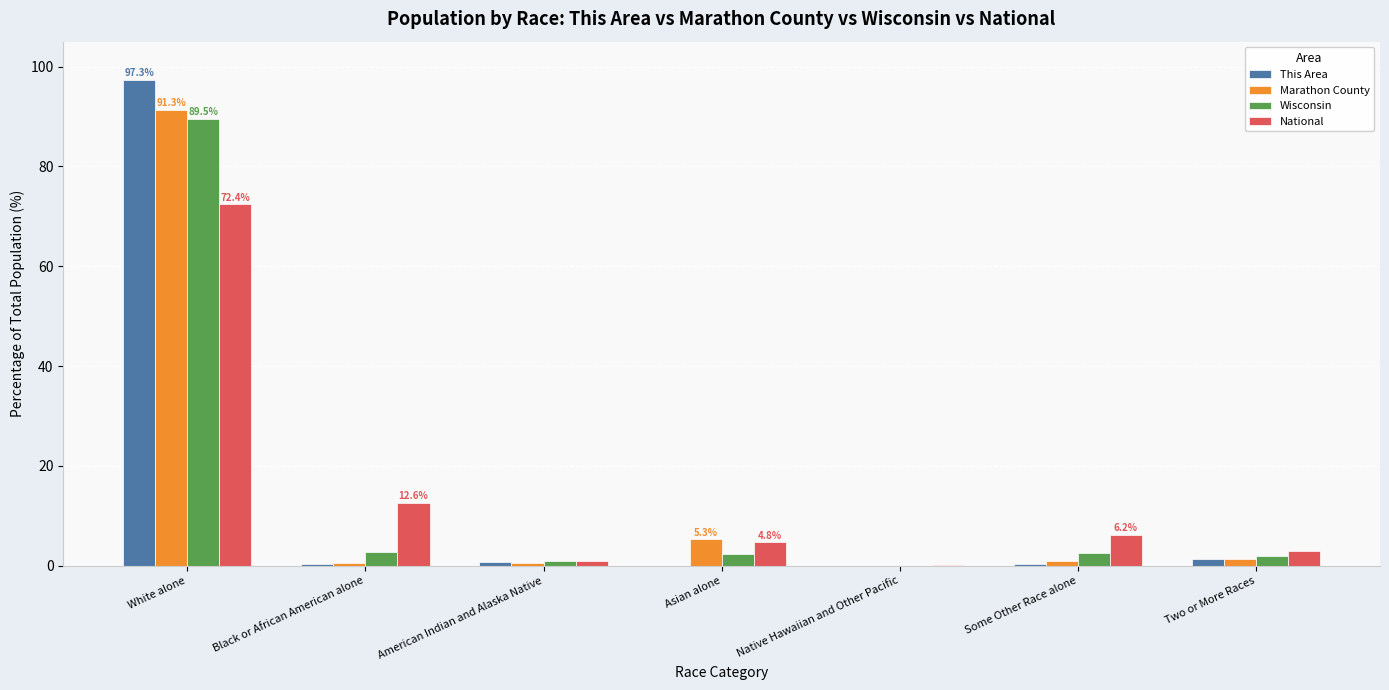

At which category is the sum across all series the highest?

White alone